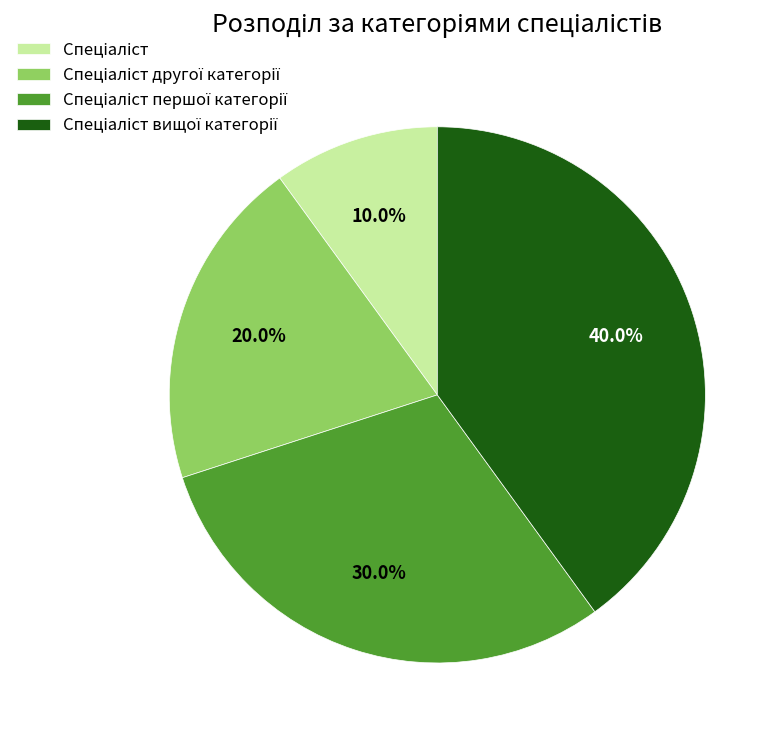

Does any single category account for the majority?

No